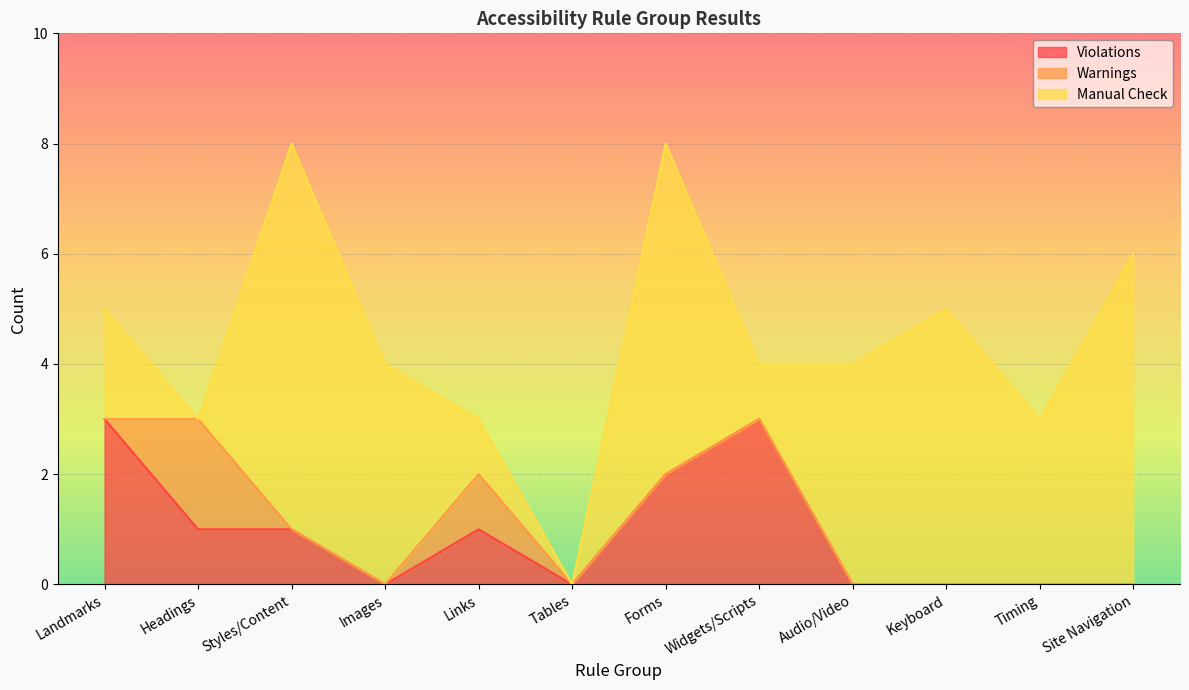

Reading right to left, extract all data points from this chart.

Violations: 0	0	0	0	3	2	0	1	0	1	1	3
Warnings: 0	0	0	0	0	0	0	1	0	0	2	0
Manual Check: 6	3	5	4	1	6	0	1	4	7	0	2